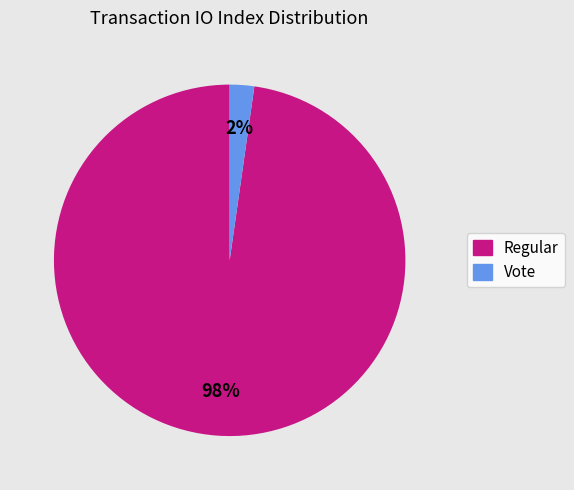

Count the number of slices in the pie.

2